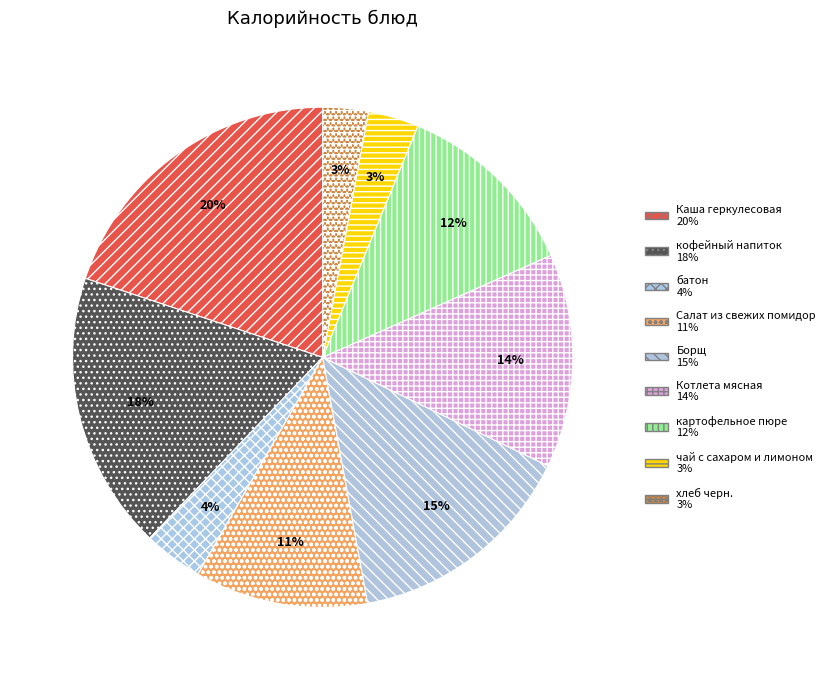

Is картофельное пюре the majority of the pie?

No